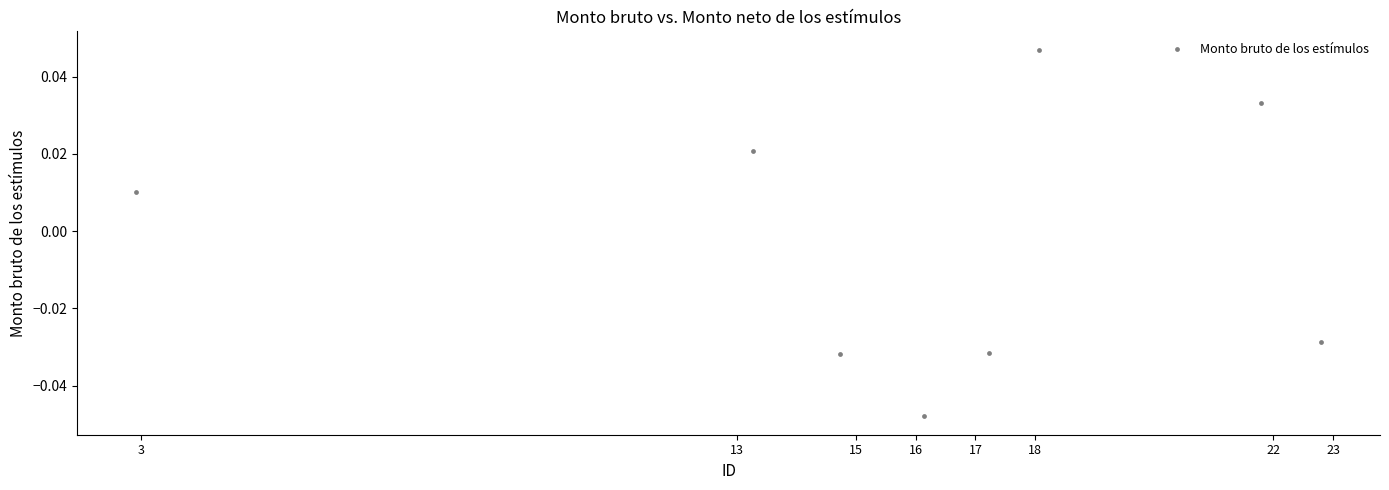

What is the average X value?

15.9